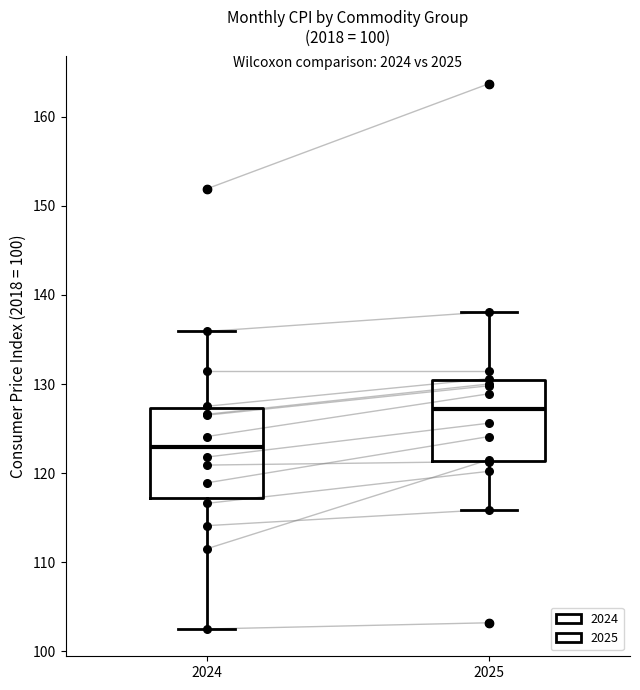

Which box's median line is the highest?

2025